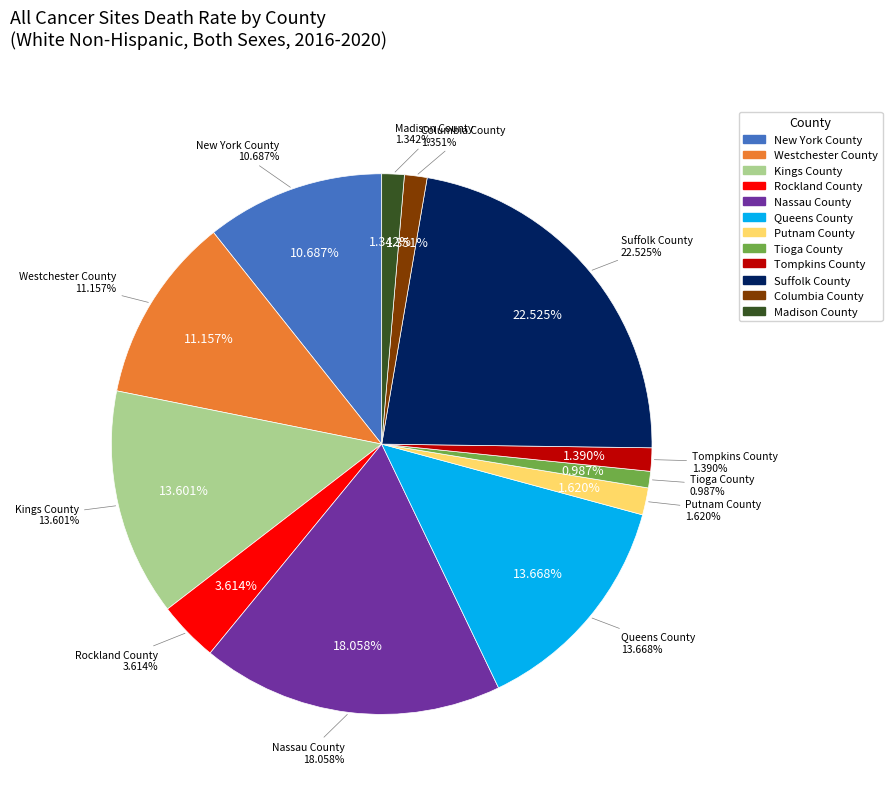

How many slices are in this pie chart?

12